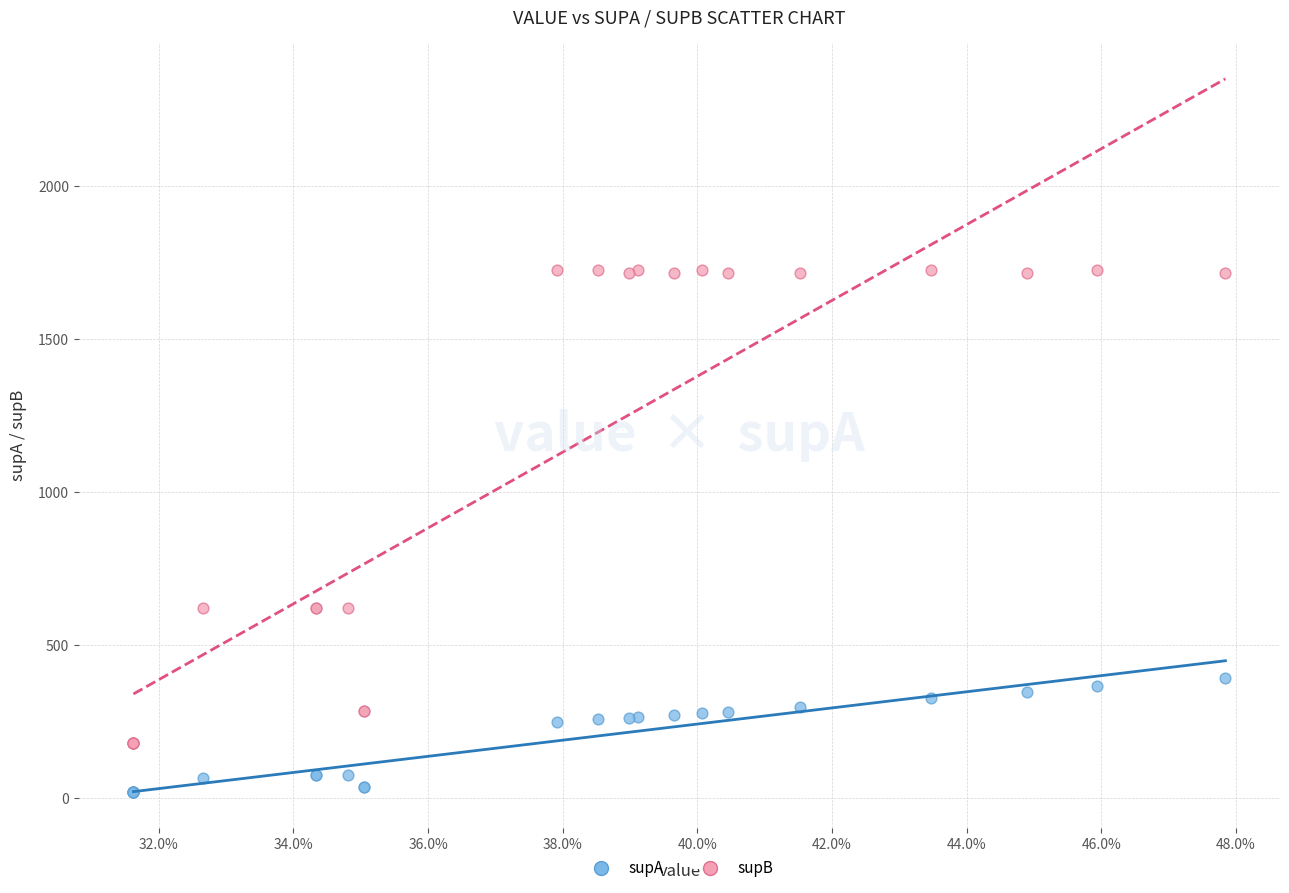

Which series contains the lowest Y value?

supA